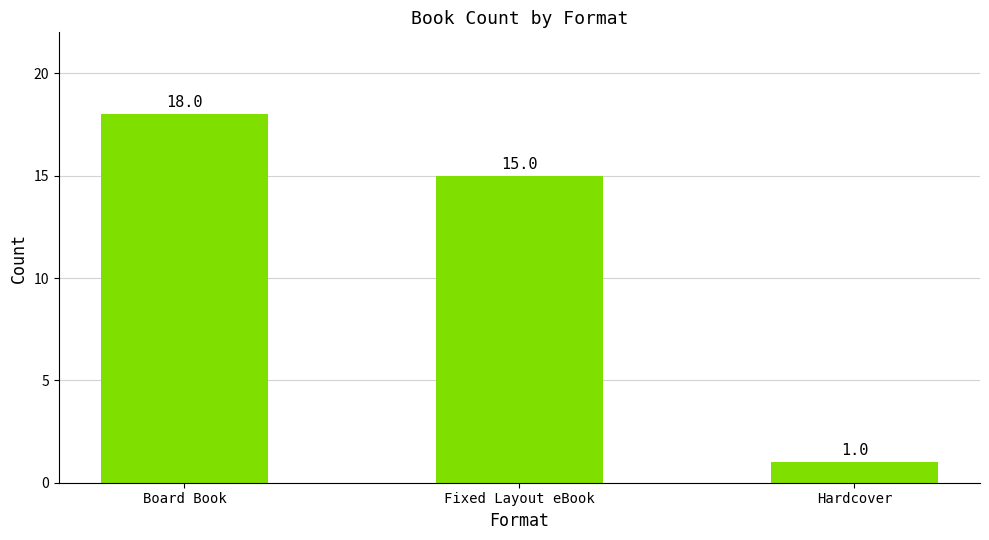

At which label is the value closest to 9?

Fixed Layout eBook